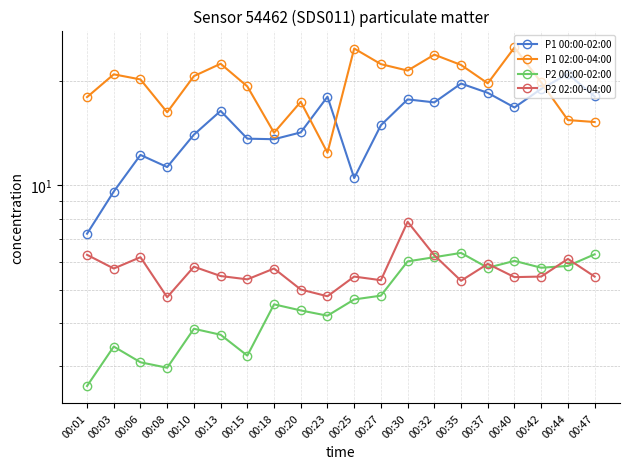

What is the difference between the maximum and minimum values in the P1 00:00-02:00 series?

13.8